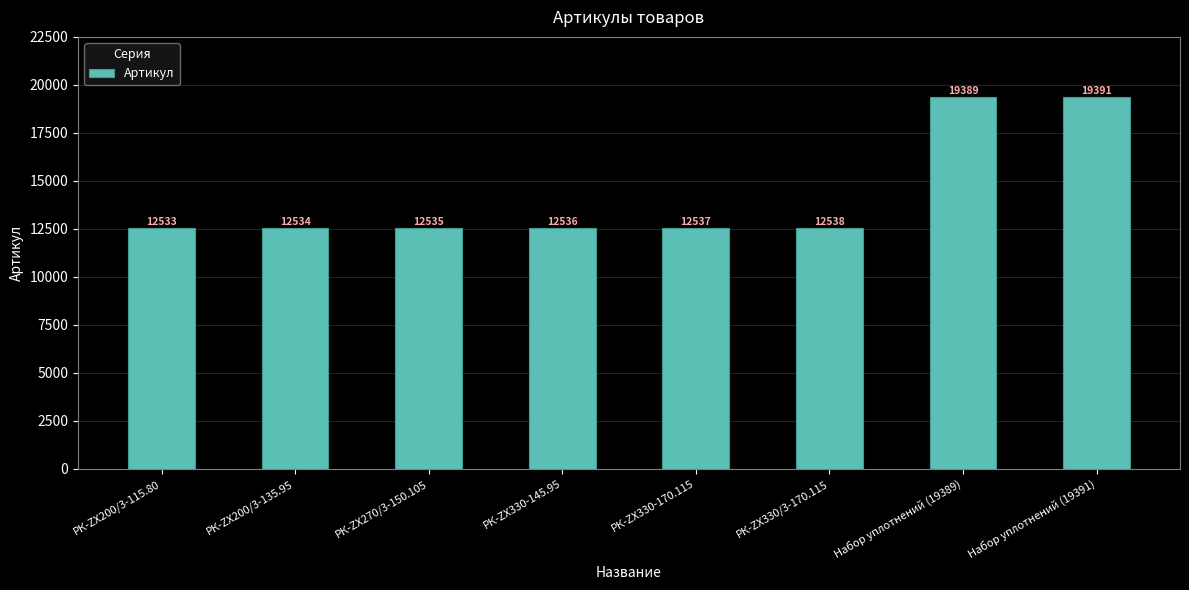

Which category has the highest value across all series?

Набор уплотнений (19391)